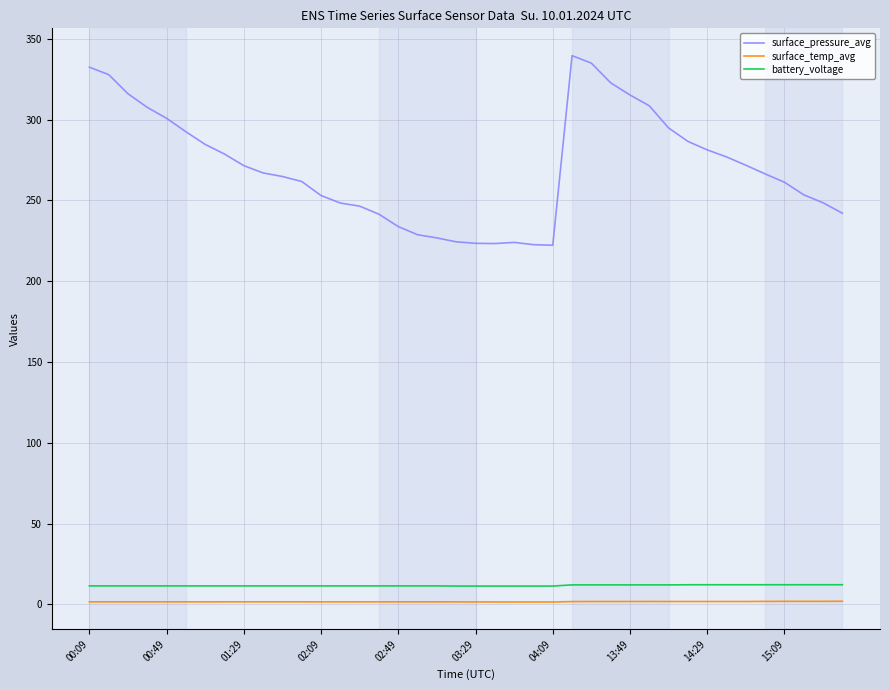

Which series has the largest total across all categories?

surface_pressure_avg